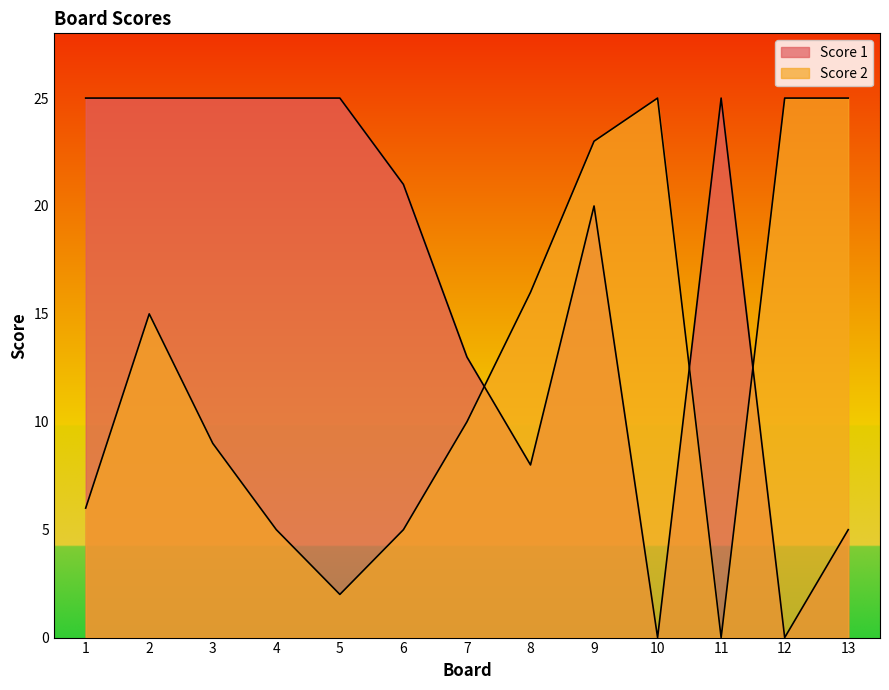

Reading left to right, transcribe all the data shown in this chart.

Score 1: 25	25	25	25	25	21	13	8	20	0	25	0	5
Score 2: 6	15	9	5	2	5	10	16	23	25	0	25	25